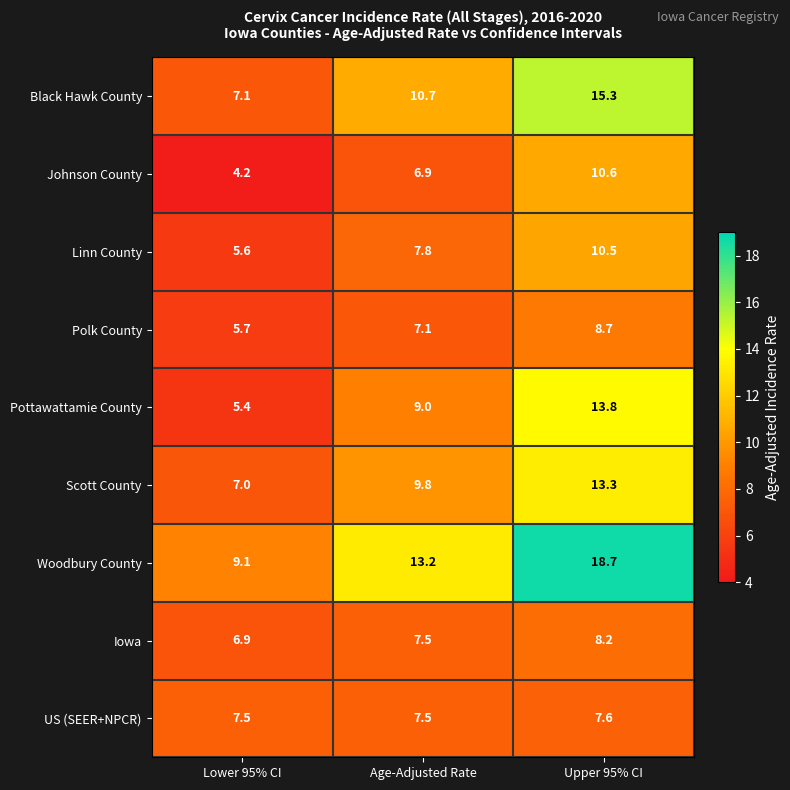

What is the greatest value displayed?

18.7